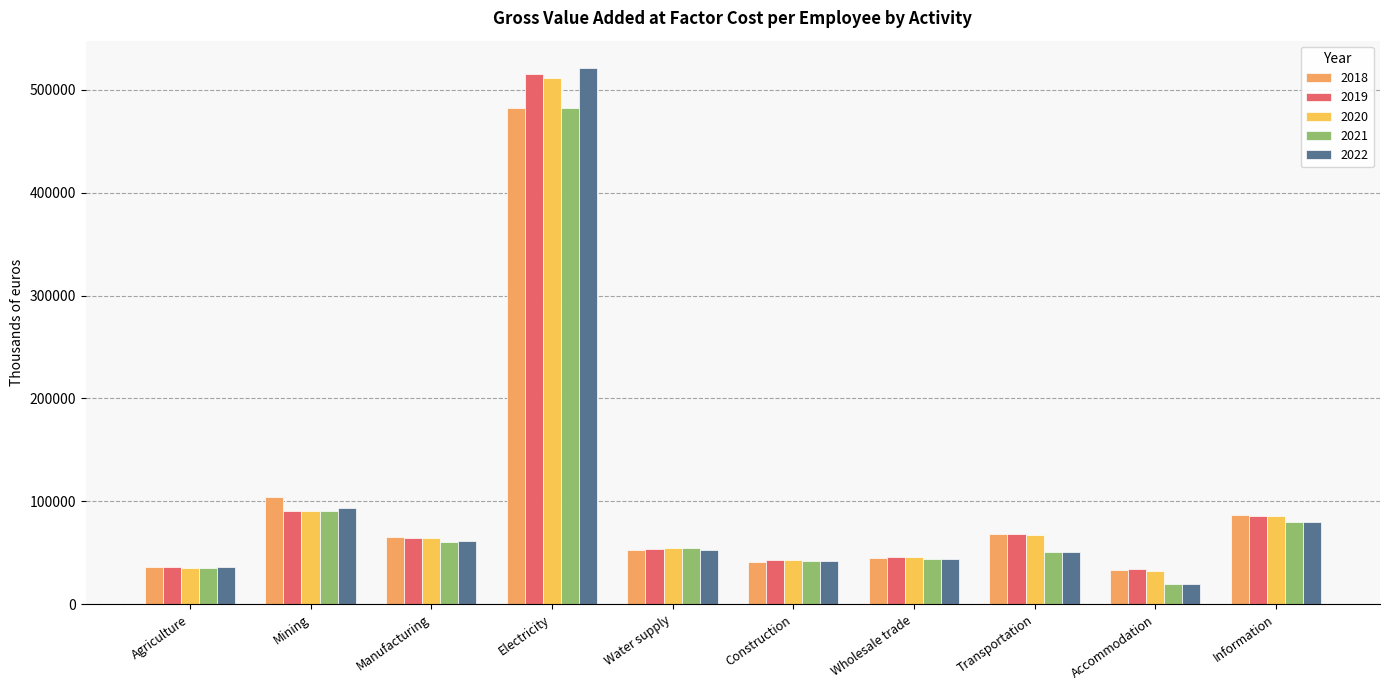

Which category has the lowest value in the 2022 series?

Accommodation